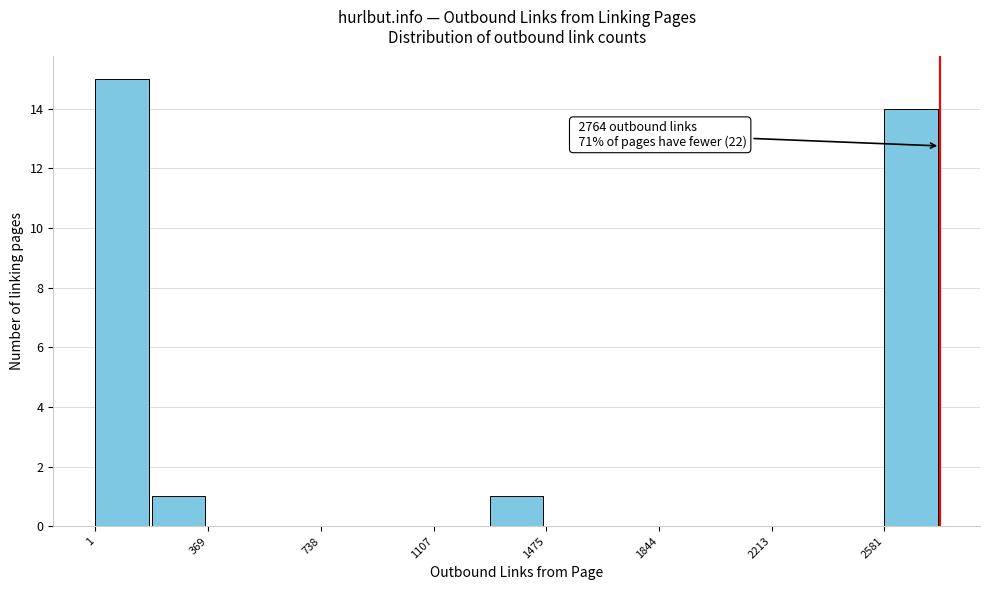

Around what value on the x-axis is the tallest bar? Give the approximate position of its centre, as read against the axis.

100